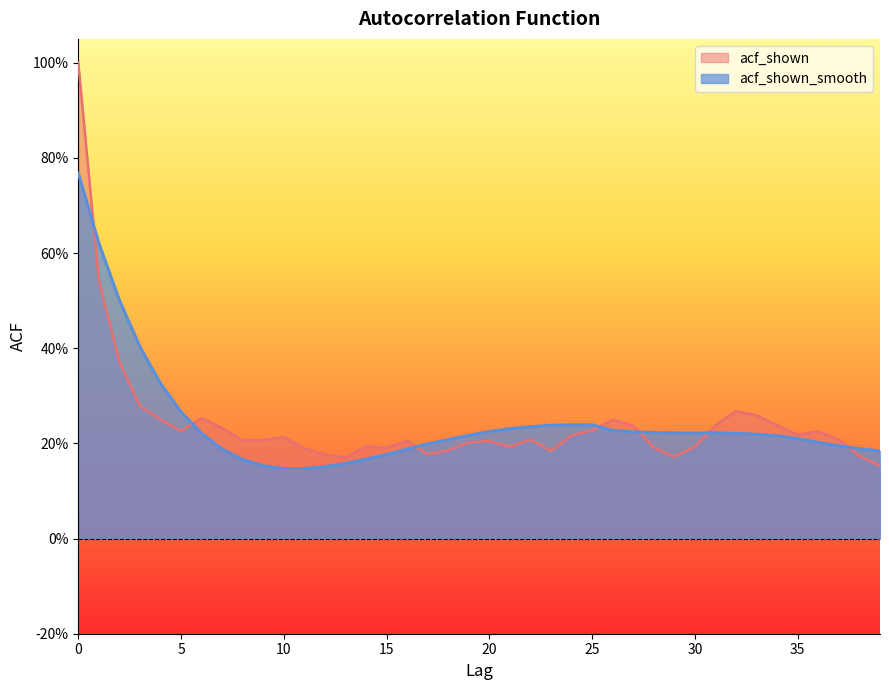

What is the value of the acf_shown point at the 13th from the left?

0.2